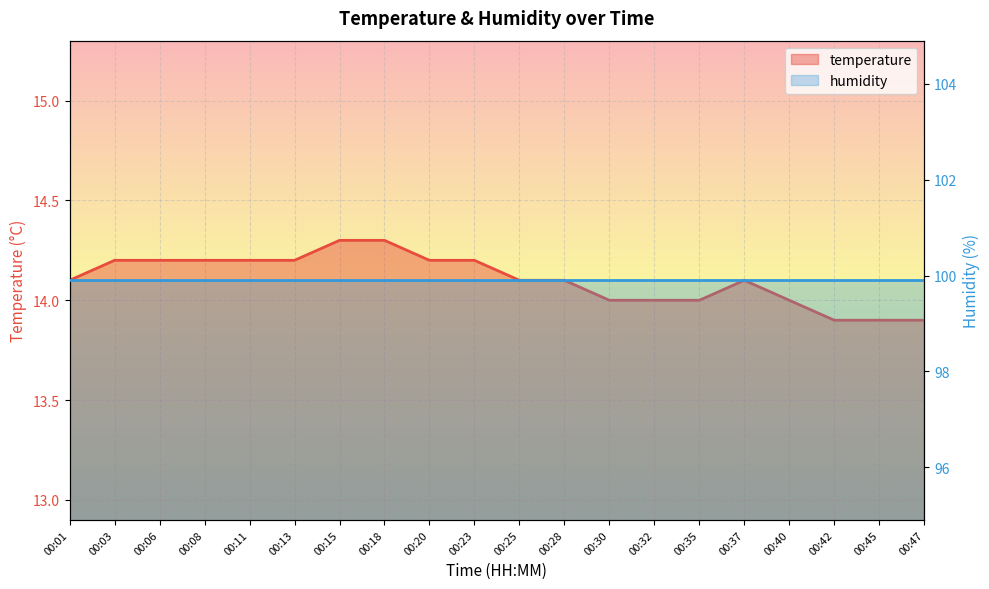

Is it true that the value at 00:35 is 5.4?

False